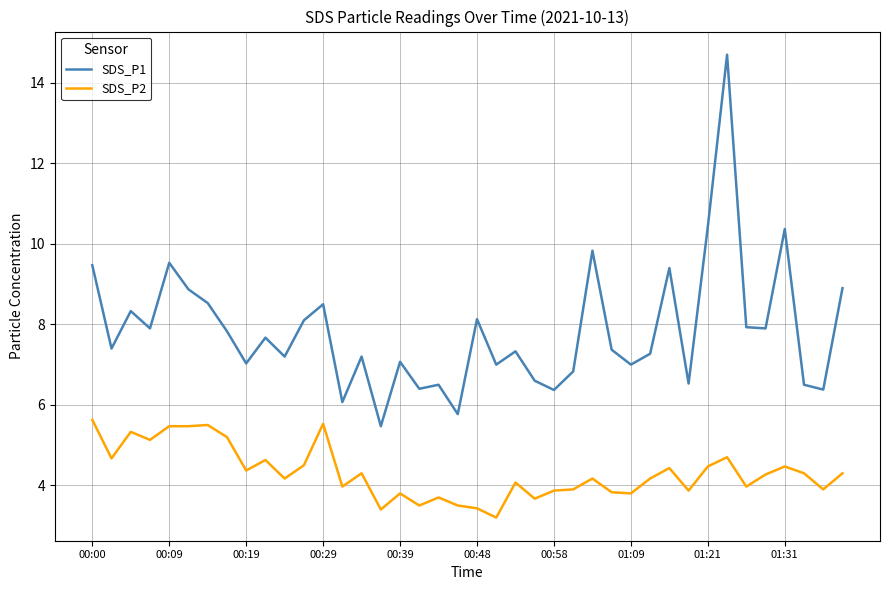

List the series in order of their peak value, lowest first.

SDS_P2, SDS_P1